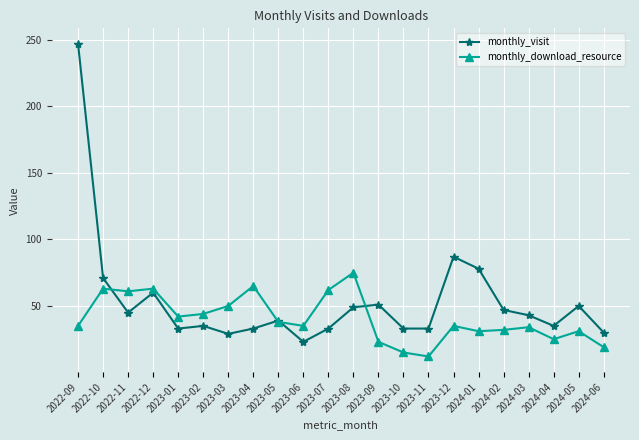

Which series has the largest total across all categories?

monthly_visit